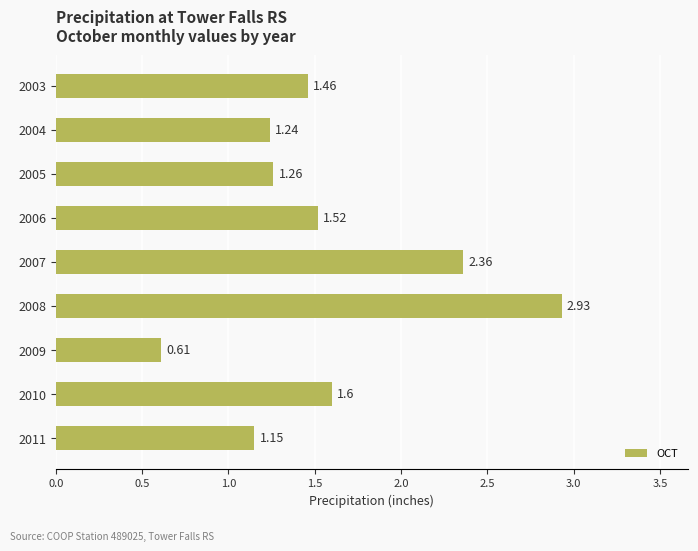

List the labels in order of value, largest first.

2008, 2007, 2010, 2006, 2003, 2005, 2004, 2011, 2009